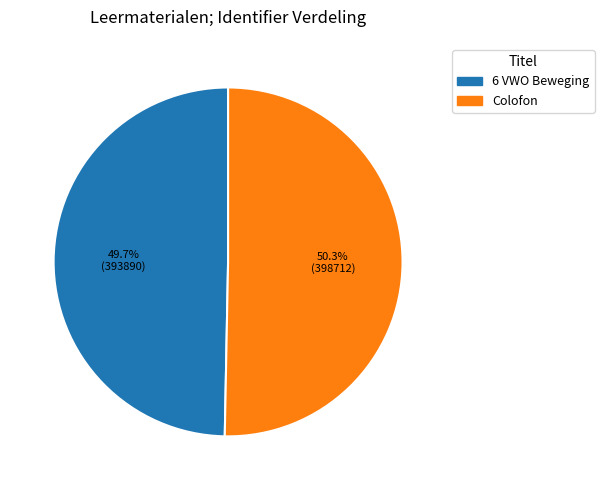

Combined, do Colofon and 6 VWO Beweging account for over 50%?

Yes